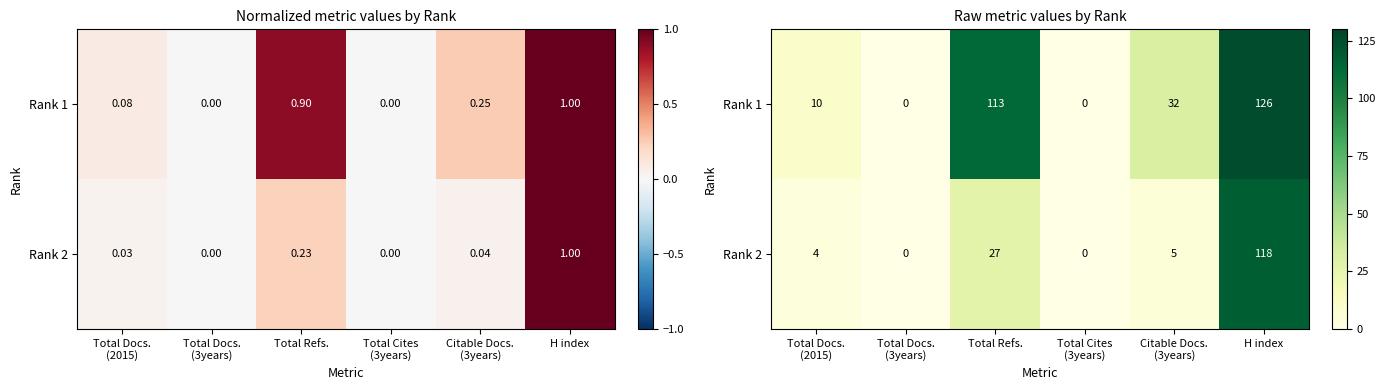

What is the highest value of the Rank 2 series?

118